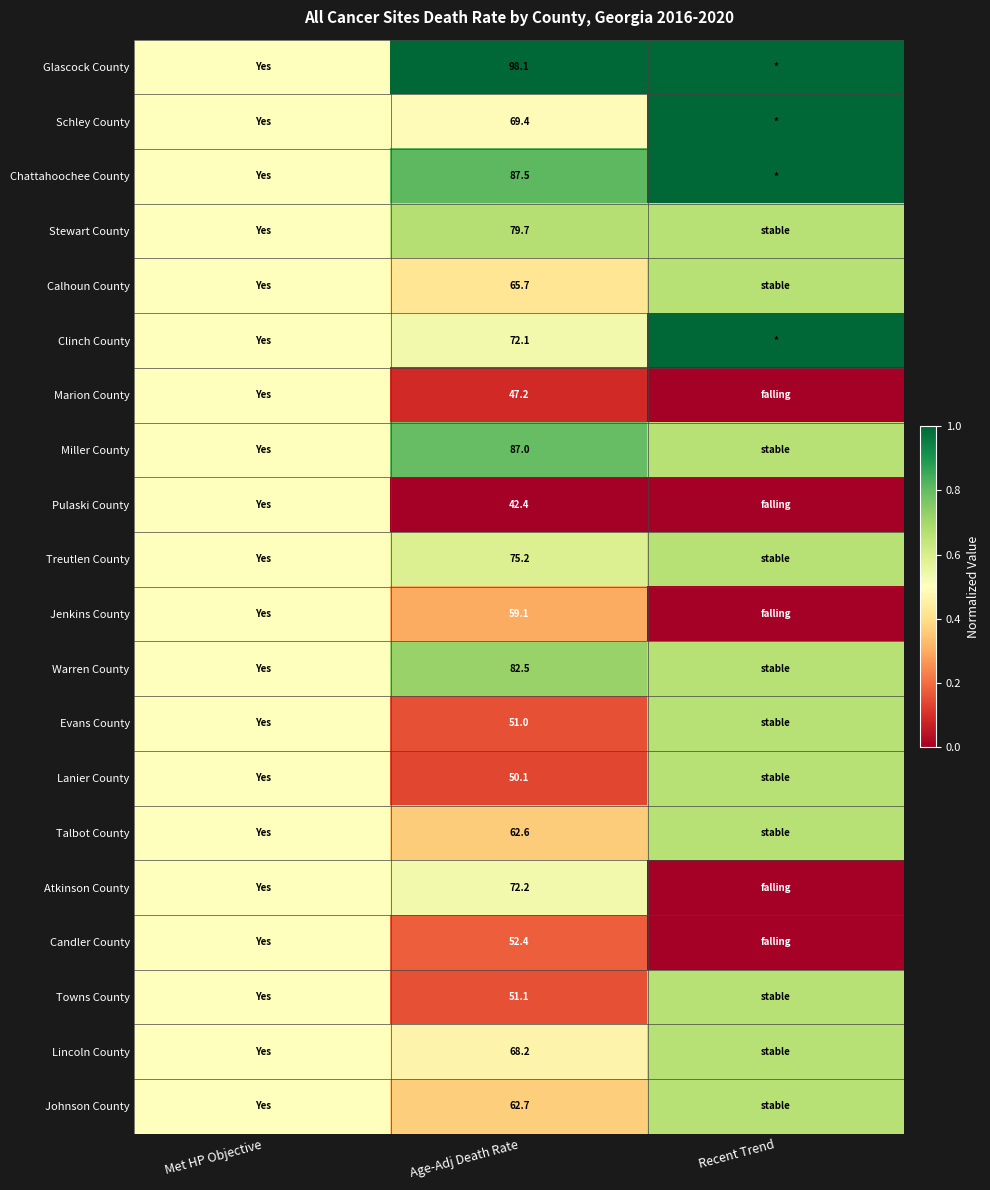

At which category does the chart reach its minimum across all series?

Recent Trend